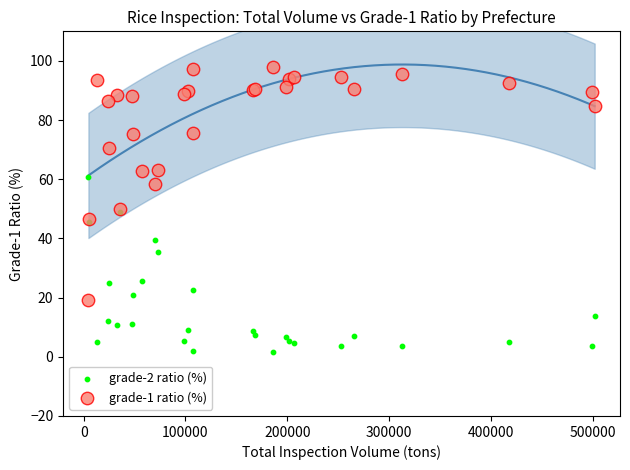

Which series contains the lowest Y value?

grade-2 ratio (%)